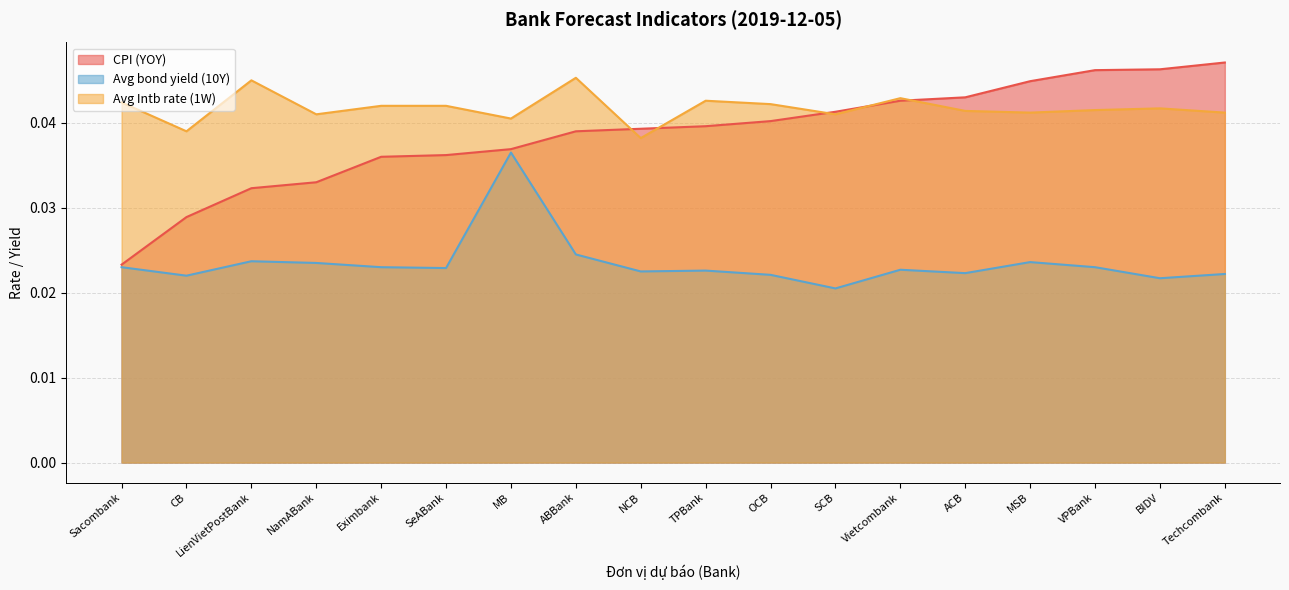

True or false: Avg Intb rate (1W) has more than 2 points higher than both neighbors.

True